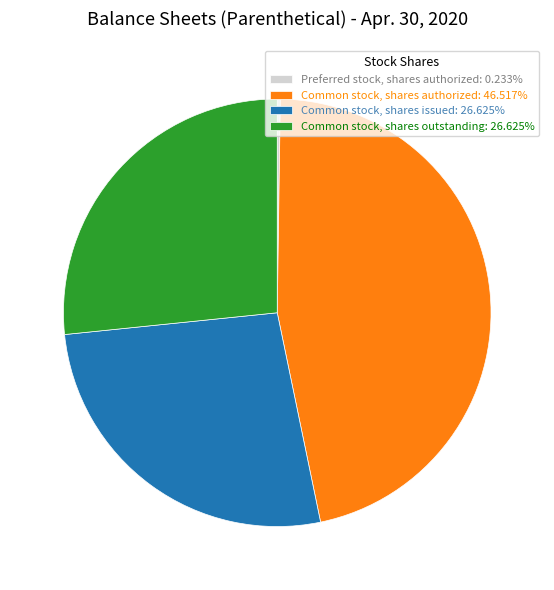

What is the ratio of the value at Common stock, shares authorized: 46.517% to the value at Common stock, shares outstanding: 26.625%?

1.7